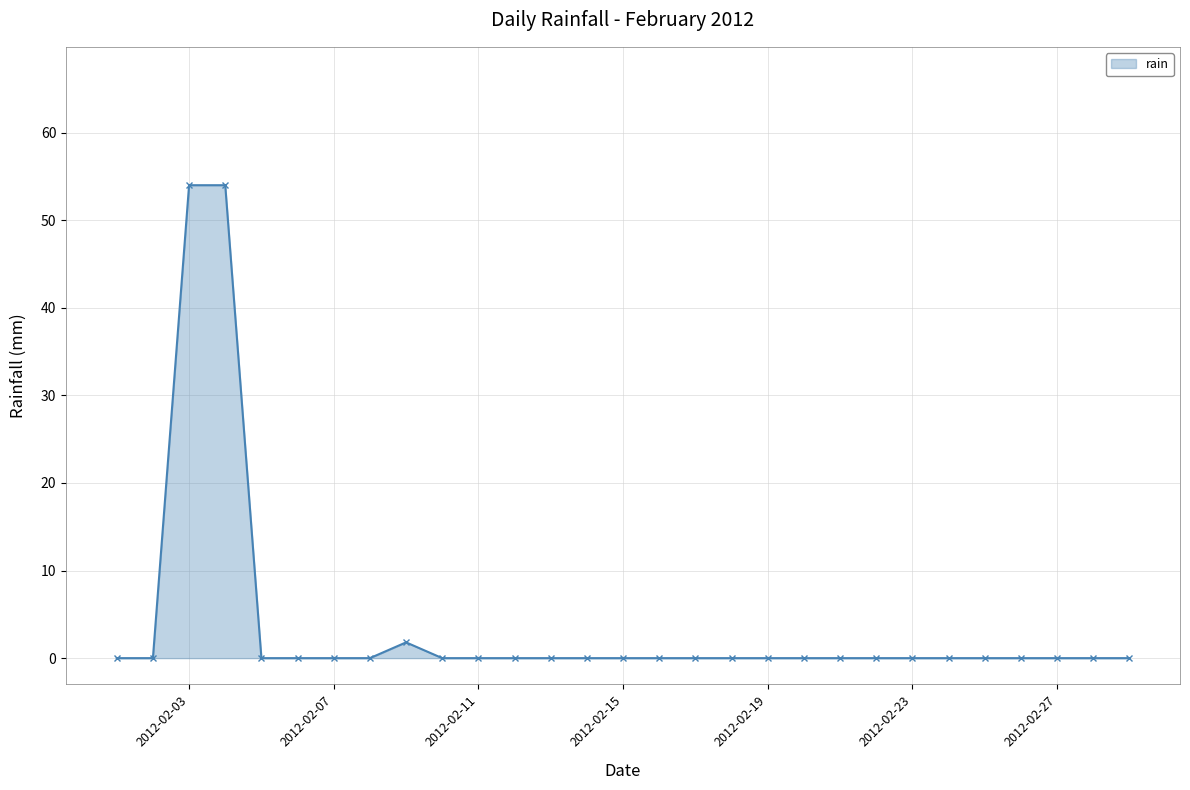

What is the maximum value shown in the chart?

54.0